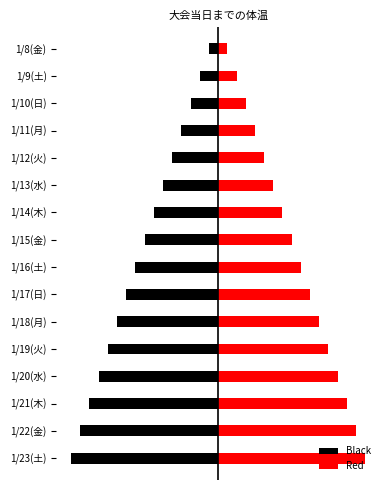

Count the number of categories in the chart.

16